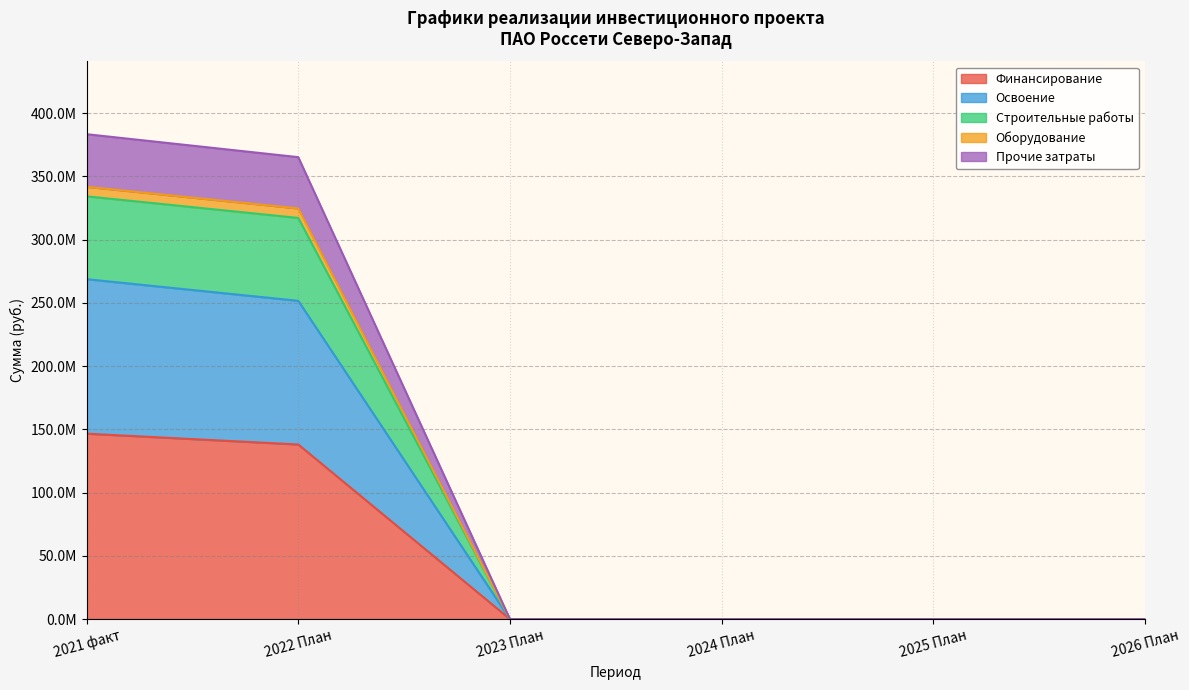

True or false: Финансирование and Прочие затраты cross at least once.

False